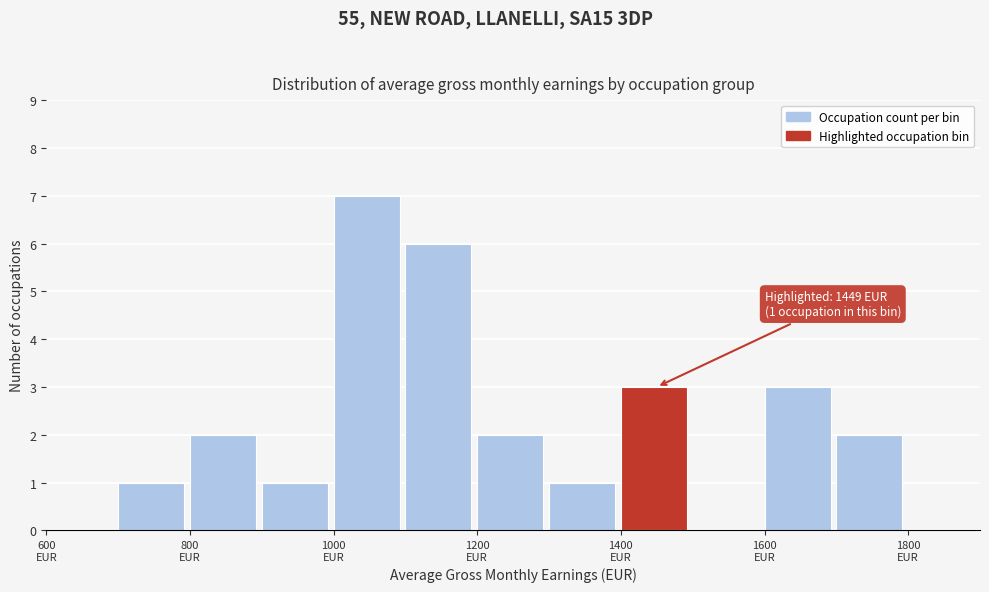

Over which range of the x-axis is the bar tallest?

1000 to 1100